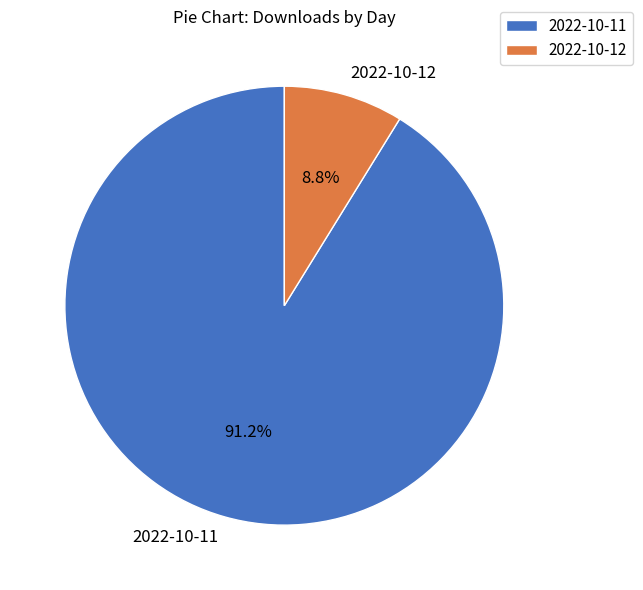

Count the number of slices in the pie.

2